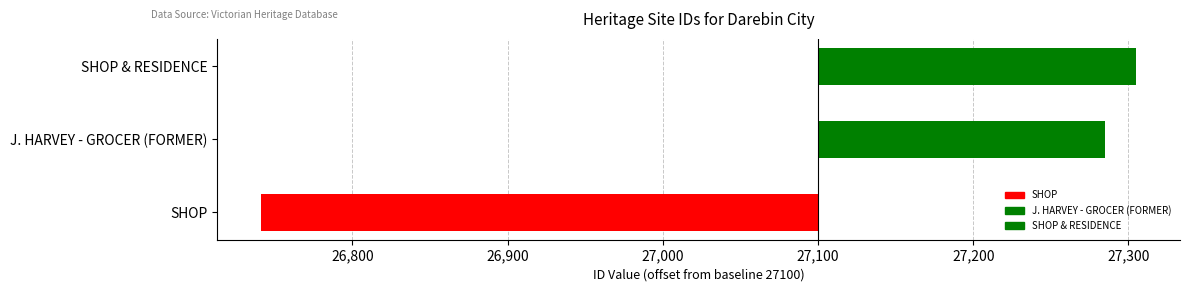

List the labels in order of value, smallest first.

SHOP, J. HARVEY - GROCER (FORMER), SHOP & RESIDENCE